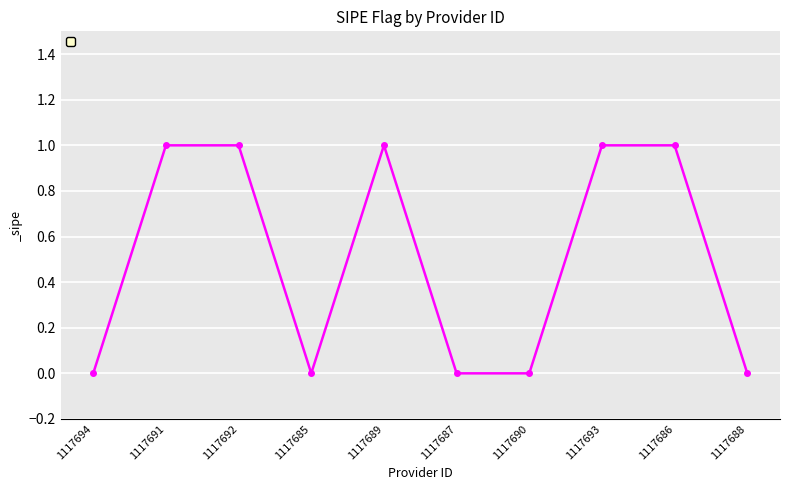

The chart shows a value of 0 at 1117688. True or false?

True